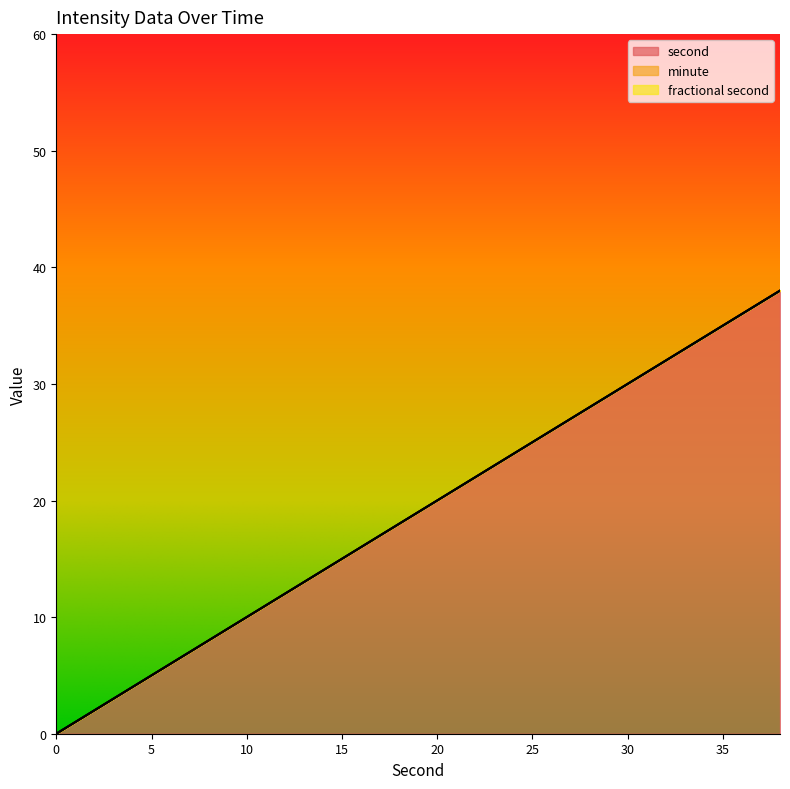

Does the chart display data point markers on the line(s)?

No